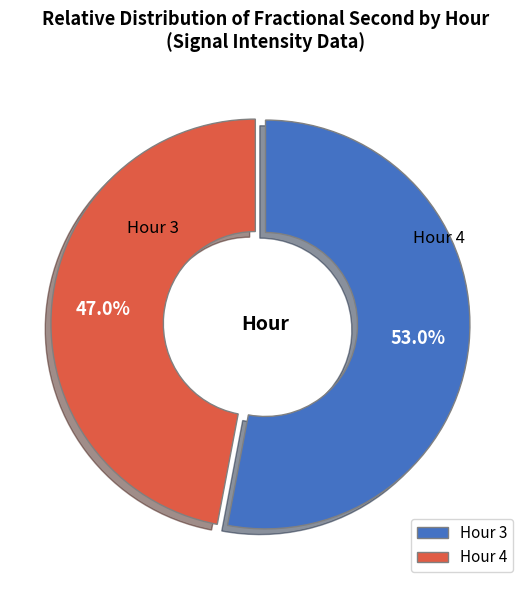

How many segments does this pie chart have?

2